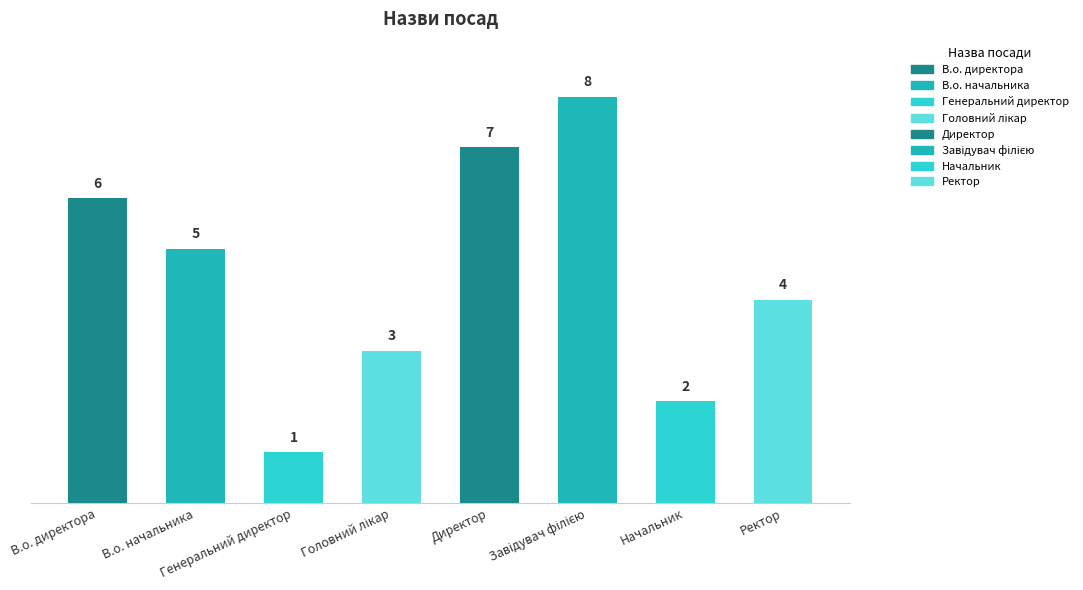

Is it true that the value at Начальник is 0?

False